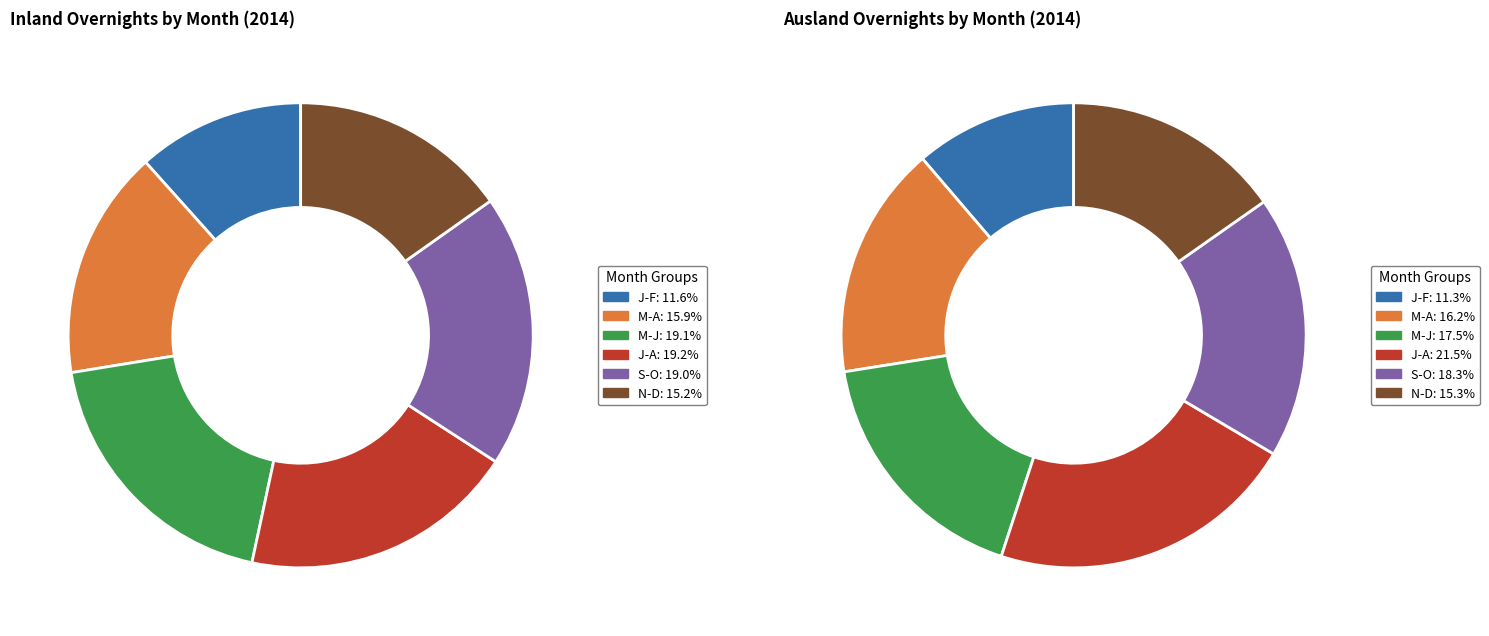

The J slice represents 16% of the pie. True or false?

False